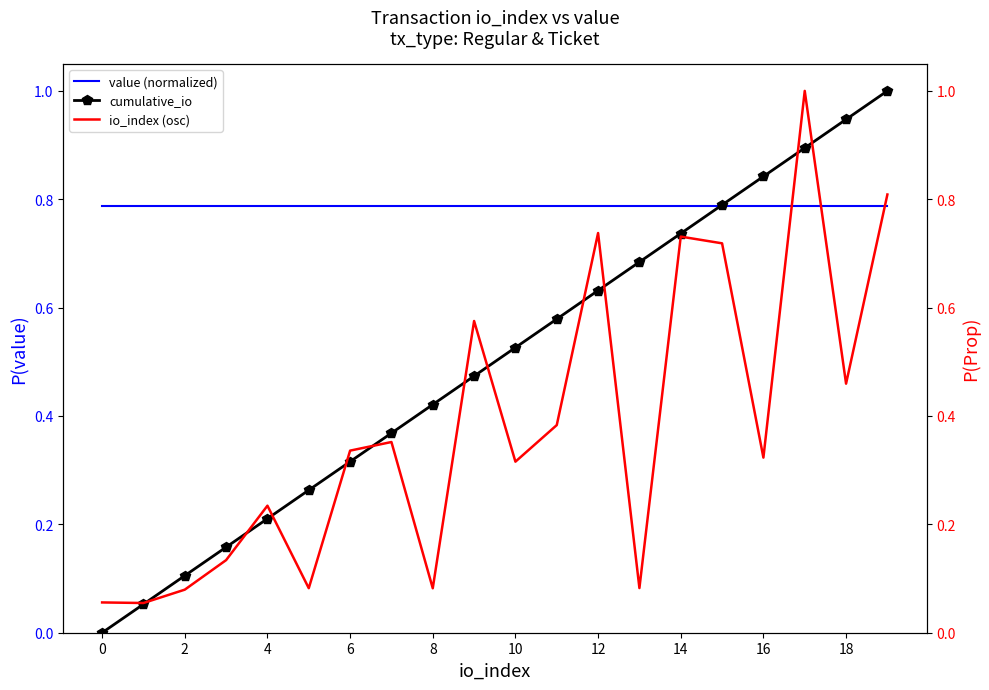

What is the difference between the second highest and minimum values in the cumulative_io series?

0.9